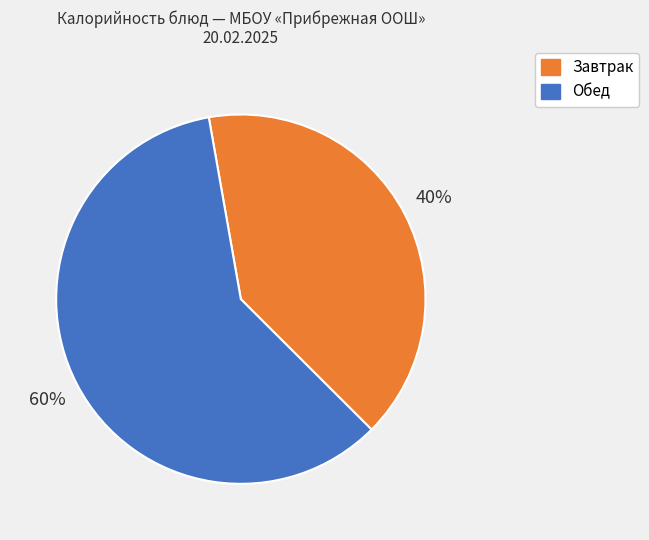

Is there a majority slice in this chart?

Yes